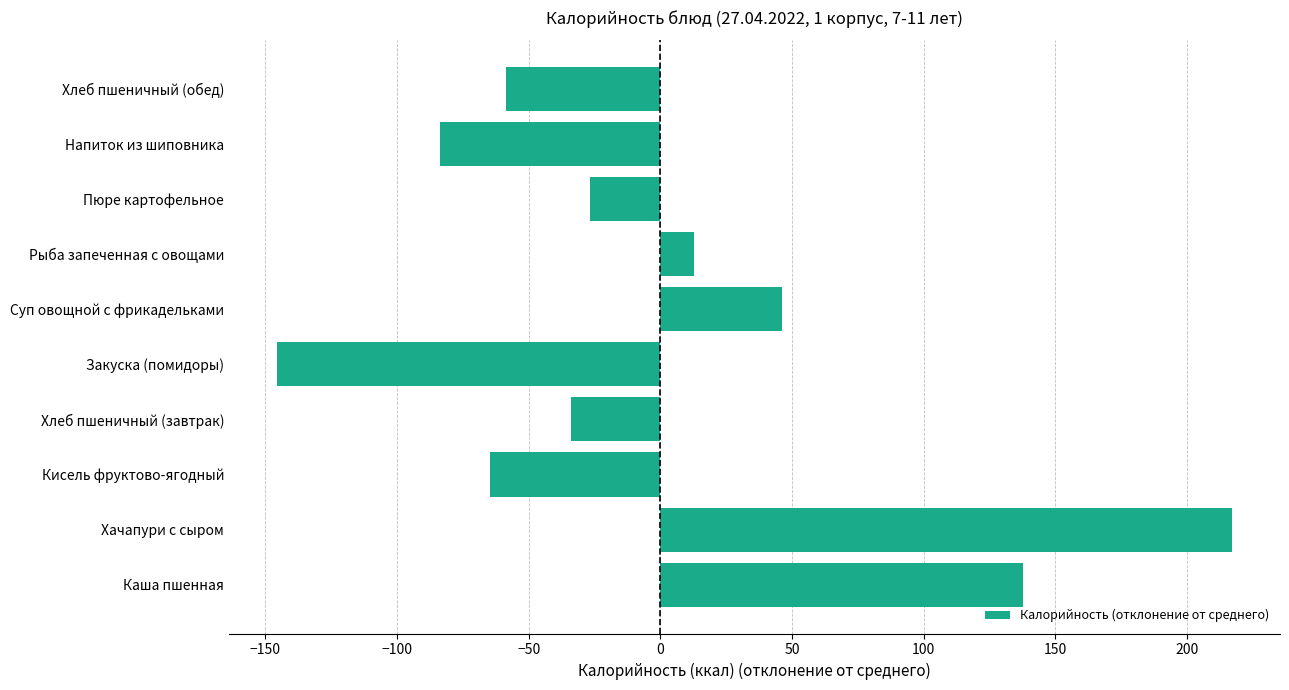

Reading bottom to top, transcribe all the data shown in this chart.

Каша пшенная=137.7	Хачапури с сыром=217.2	Кисель фруктово-ягодный=-64.6	Хлеб пшеничный (завтрак)=-33.8	Закуска (помидоры)=-145.7	Суп овощной с фрикадельками=46.1	Рыба запеченная с овощами=12.7	Пюре картофельное=-26.8	Напиток из шиповника=-83.8	Хлеб пшеничный (обед)=-58.8